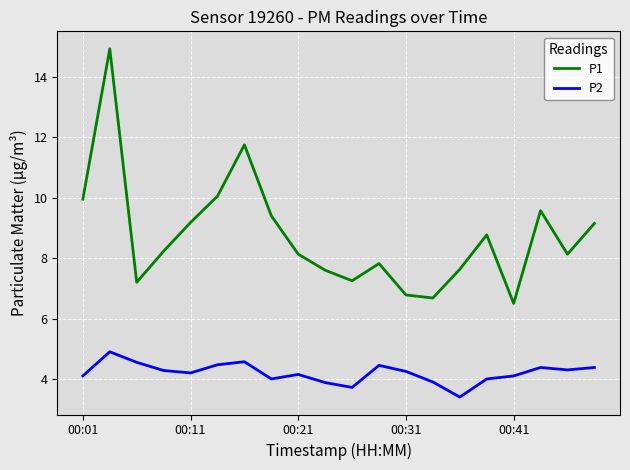

Which series has the largest total across all categories?

P1